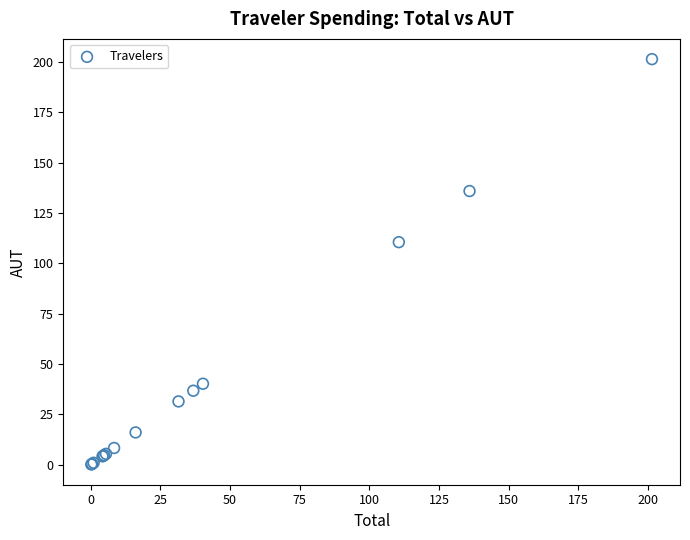

What Y value in the scatter plot is closest to 100?

110.6